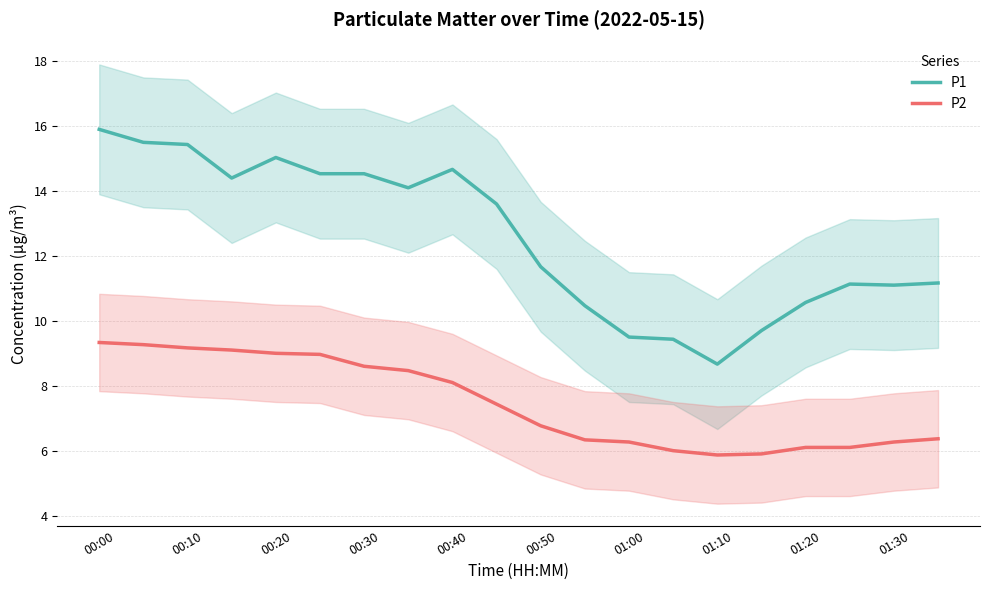

Which series has the widest spread of values?

P1